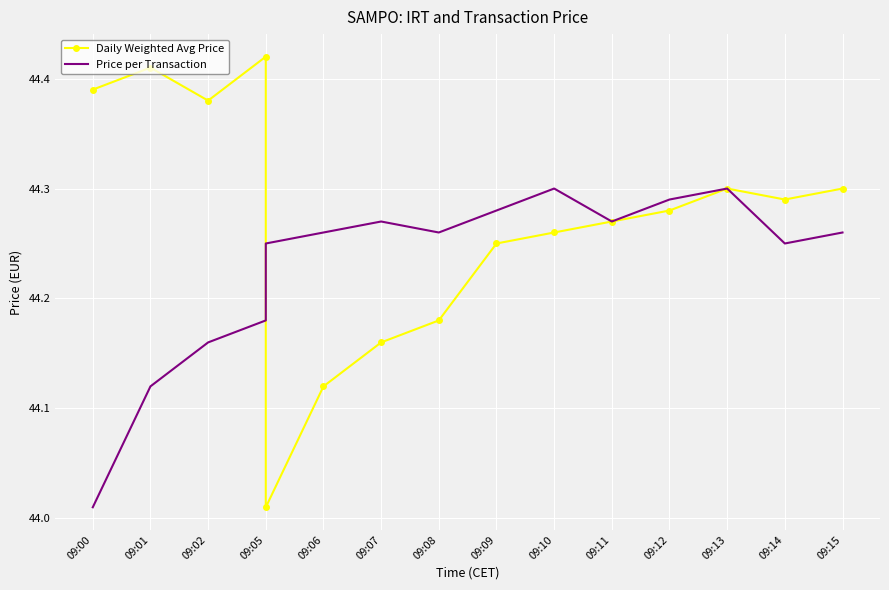

True or false: Daily Weighted Avg Price has more than 1 points higher than both neighbors.

True